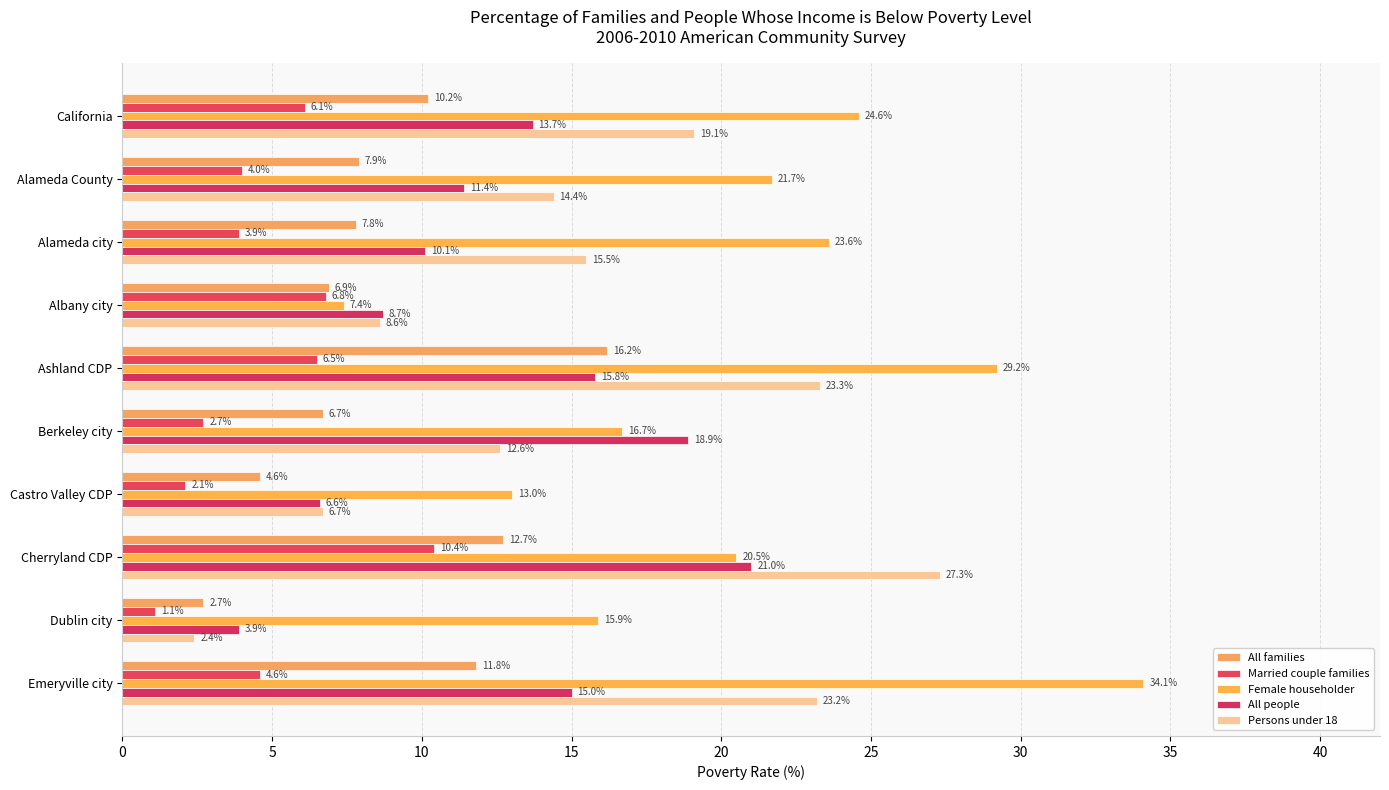

What is the difference between the maximum and minimum values in the Persons under 18 series?

24.9